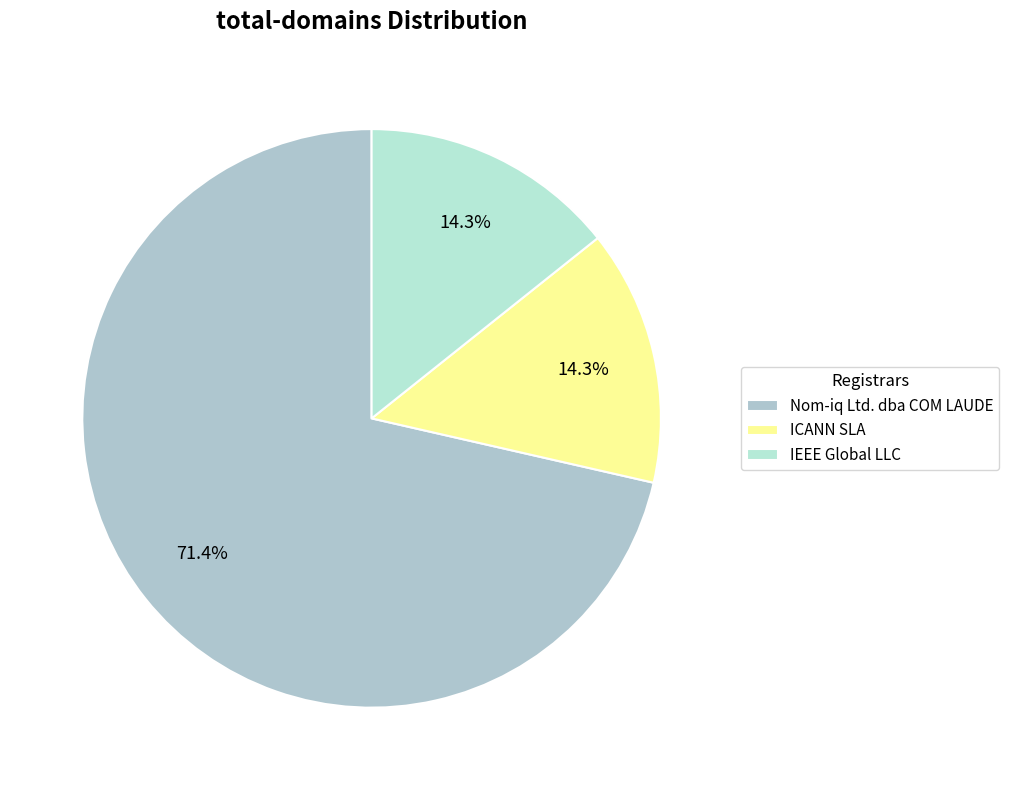

To the nearest percent, what portion does IEEE Global LLC represent?

14%